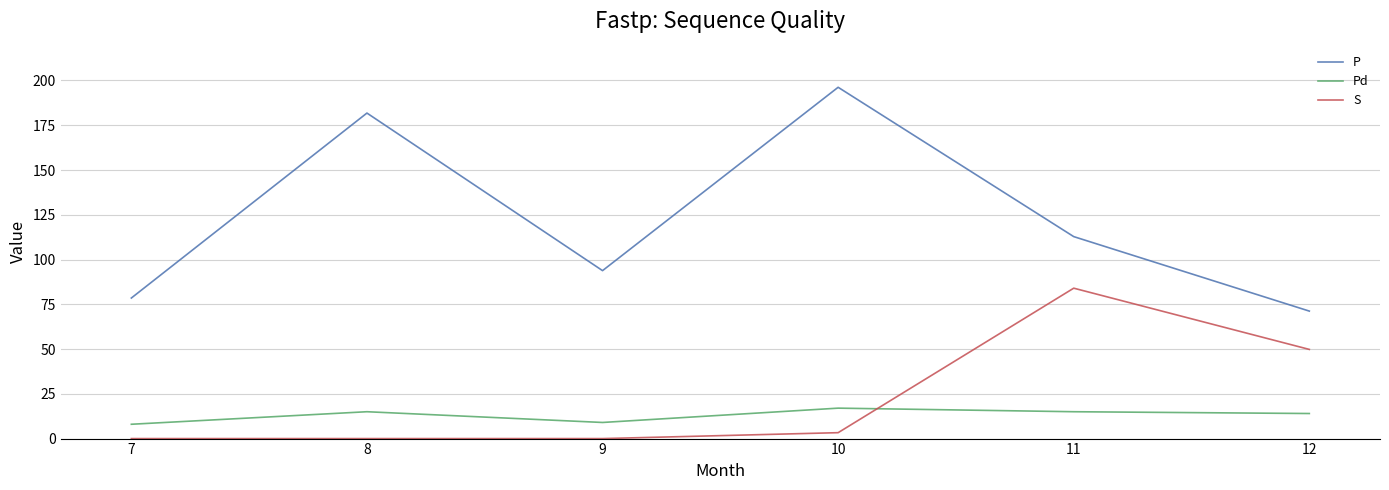

True or false: P and S intersect in this chart.

False